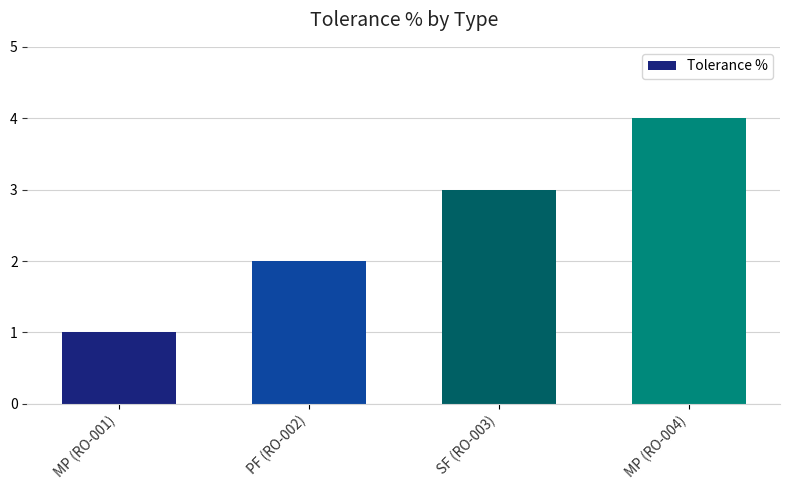

How many distinct data groups are displayed?

1